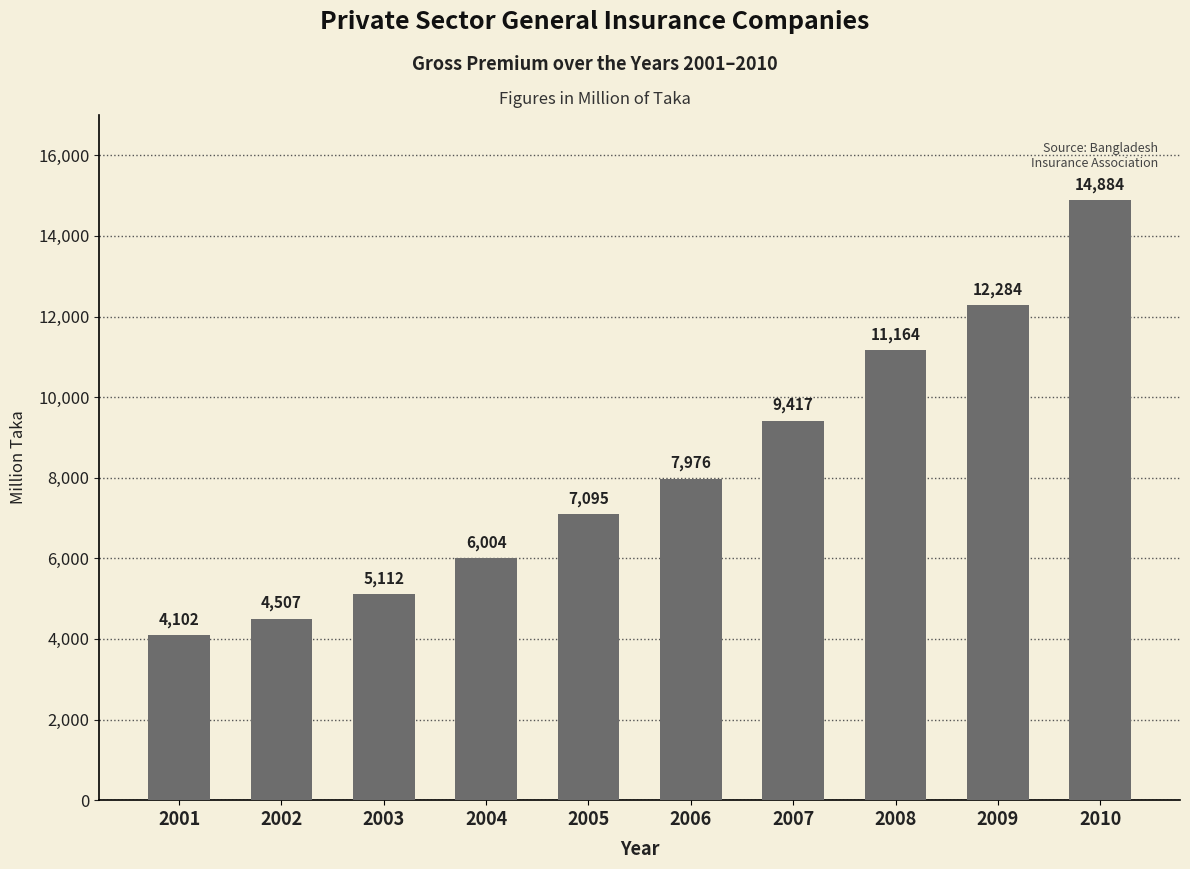

Rank the categories by value from highest to lowest.

2010, 2009, 2008, 2007, 2006, 2005, 2004, 2003, 2002, 2001